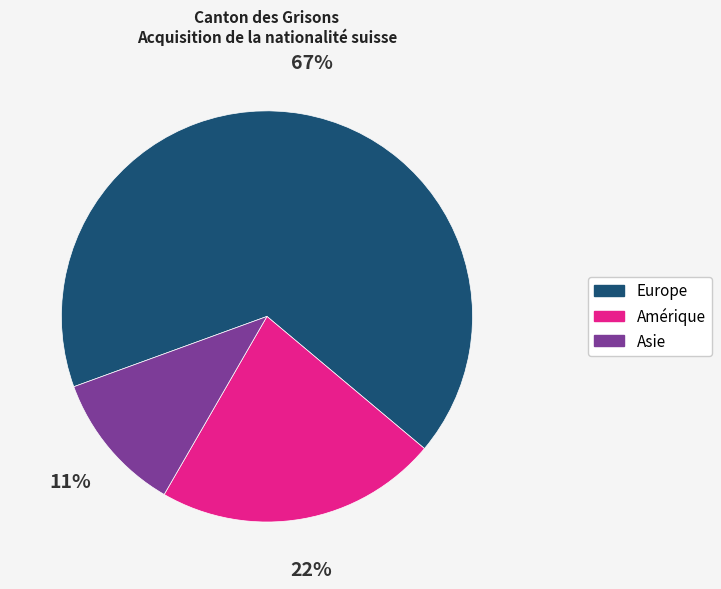

Which slice is the largest?

Europe